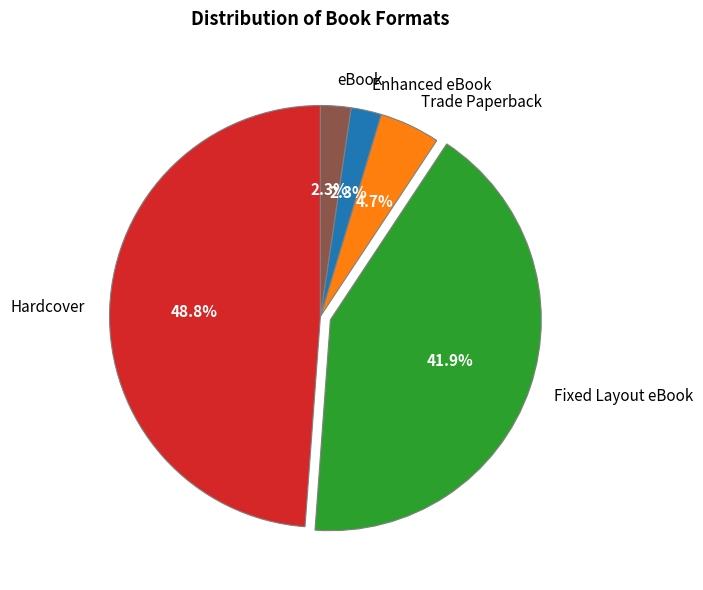

The Trade Paperback slice represents 5% of the pie. True or false?

True